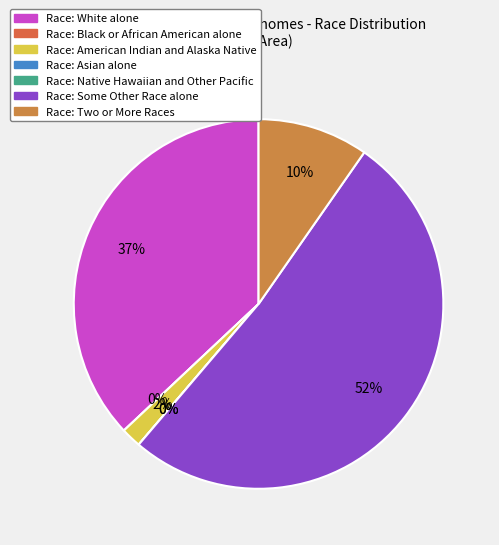

Which has a higher value, Some Other Race alone or American Indian and Alaska Native?

Some Other Race alone